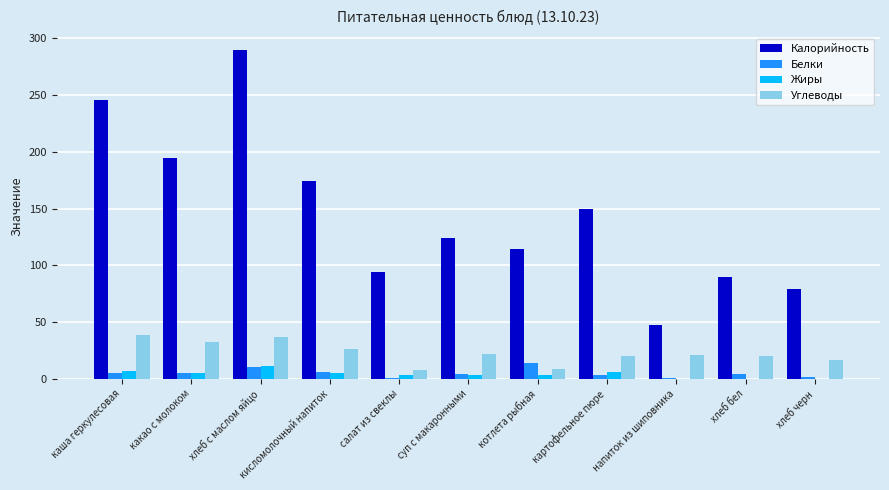

Which label corresponds to the largest value in the chart?

хлеб с маслом яйцо